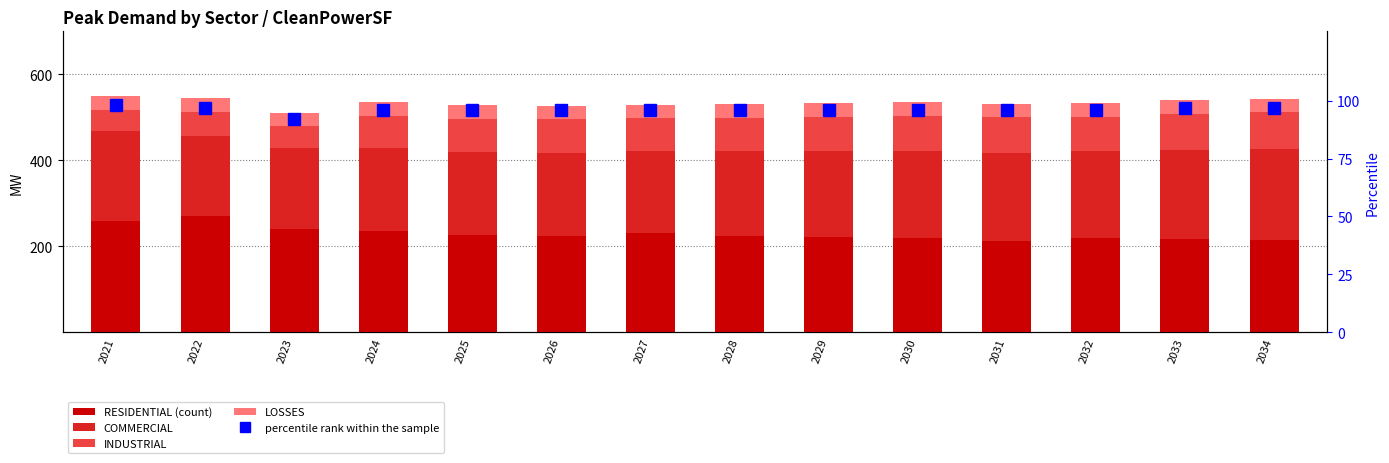

True or false: percentile rank within the sample has a value of 168.8 at 2024.

False